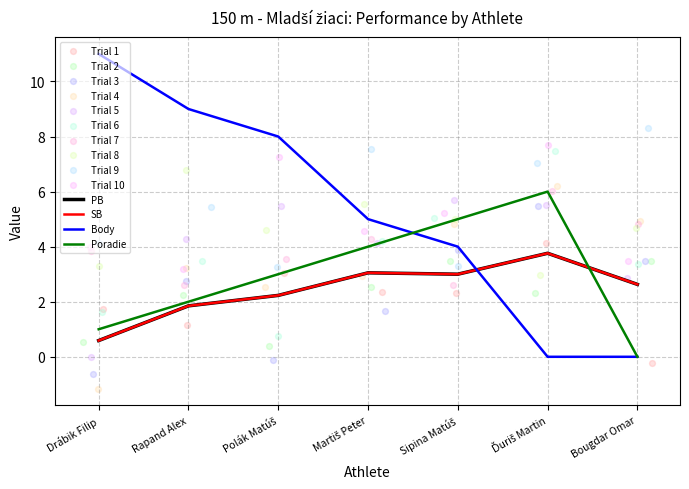

What is the total value across all series at Polák Matúš?

15.5